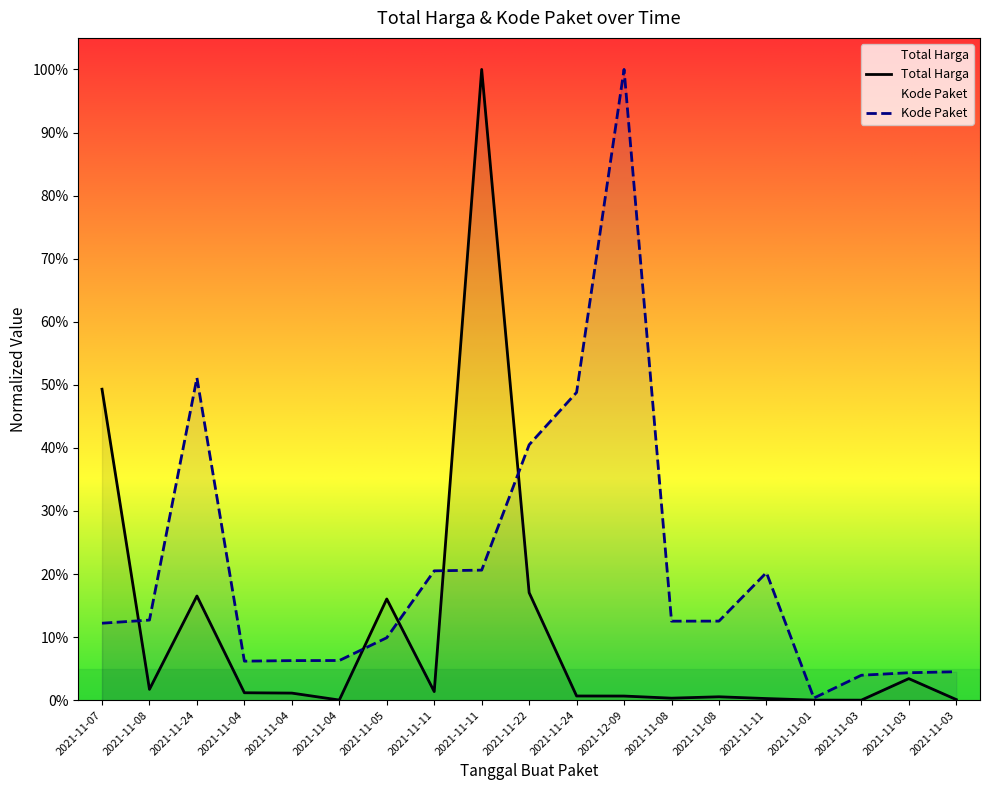

What is the label of the 9th point from the right?

2021-11-24